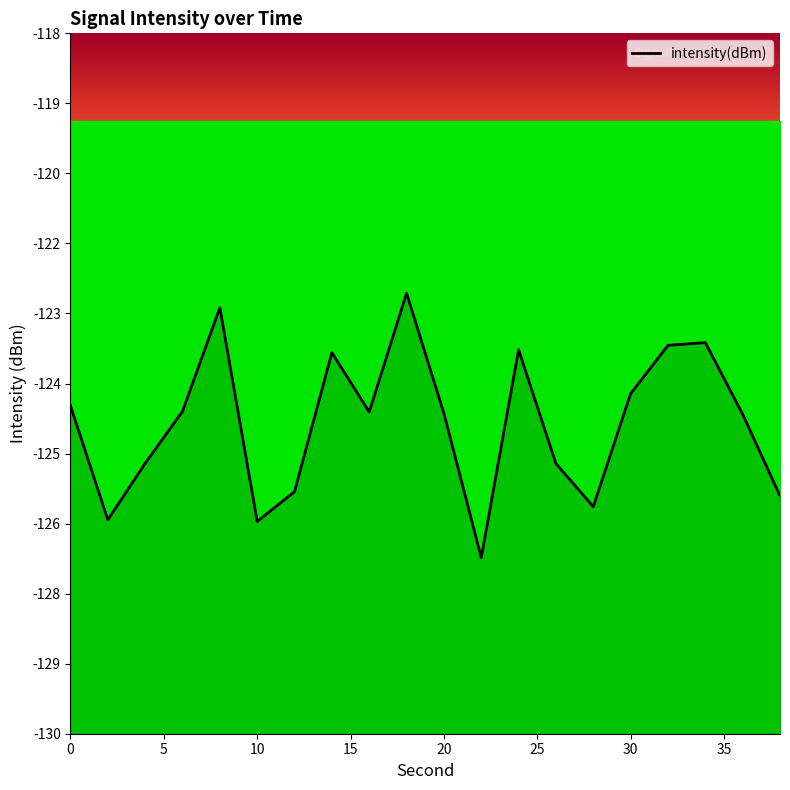

What is the greatest value displayed?

-122.5